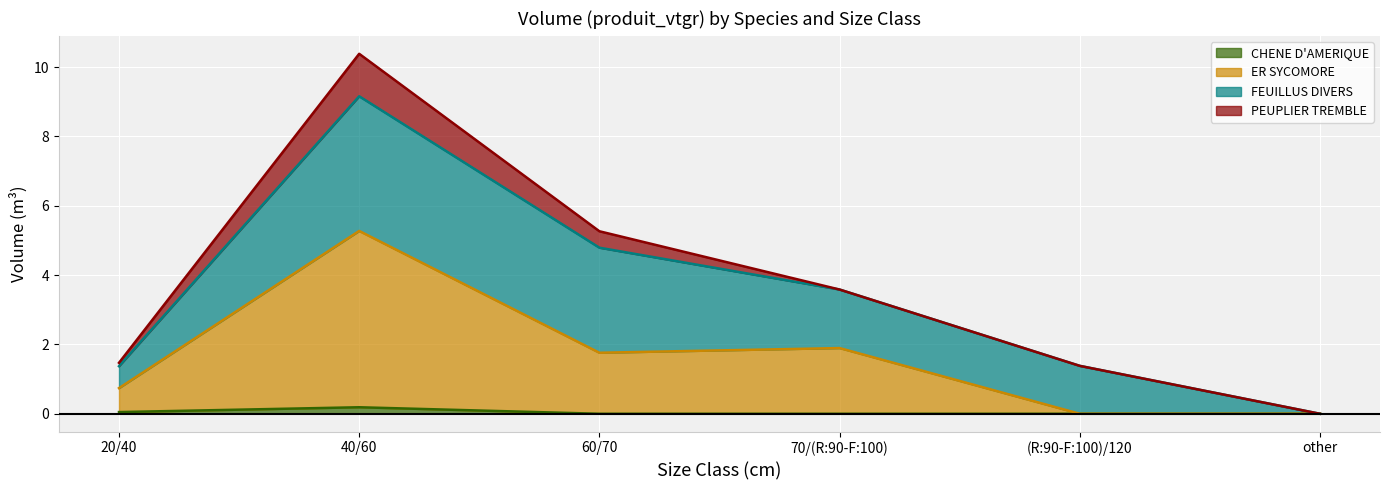

What is the label of the 3rd point from the right?

70/(R:90-F:100)